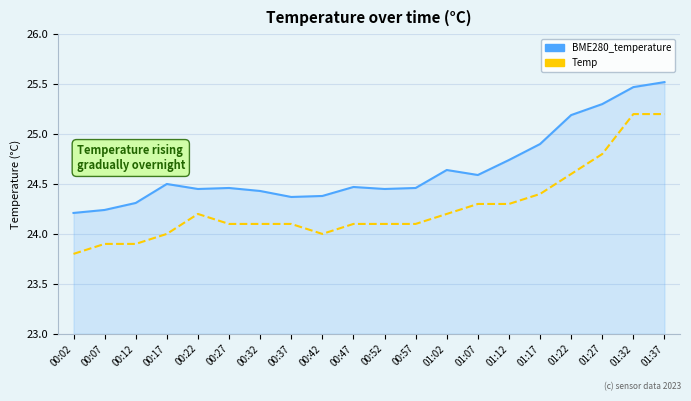

Is the value of BME280_temperature at 01:32 greater than the value of Temp at 01:17?

Yes